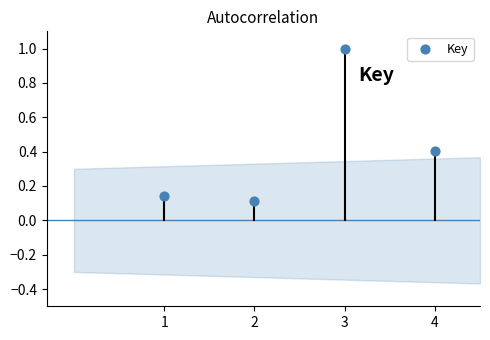

What is the average X value?

2.5